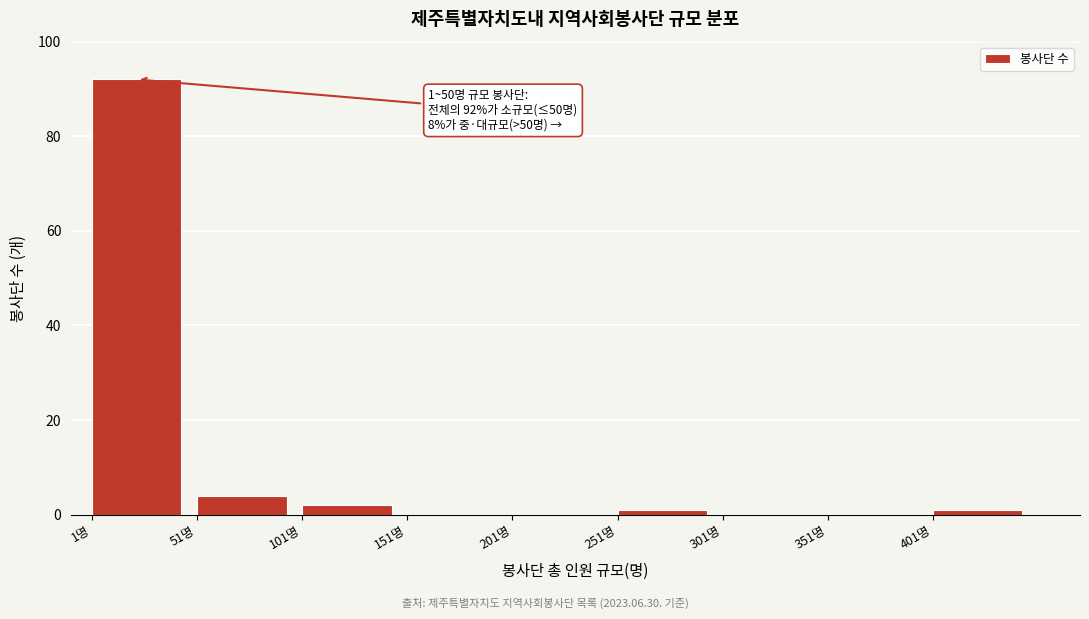

Which range on the x-axis has the tallest bar?

1 to 51